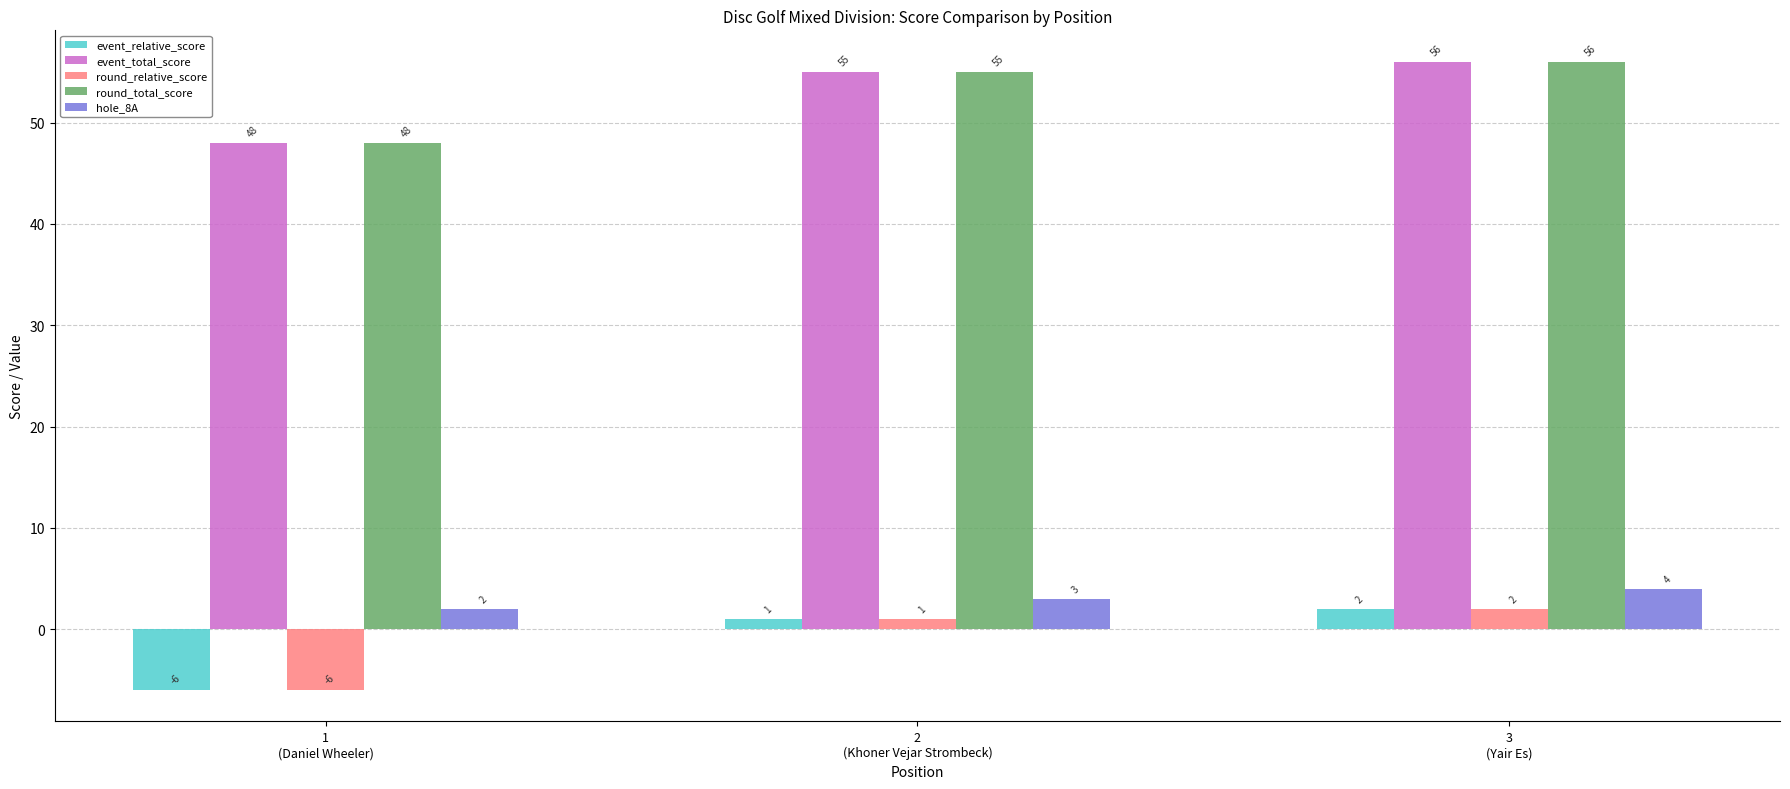

Reading right to left, what are all the values shown in this chart?

event_relative_score: 2	1	-6
event_total_score: 56	55	48
round_relative_score: 2	1	-6
round_total_score: 56	55	48
hole_8A: 4	3	2